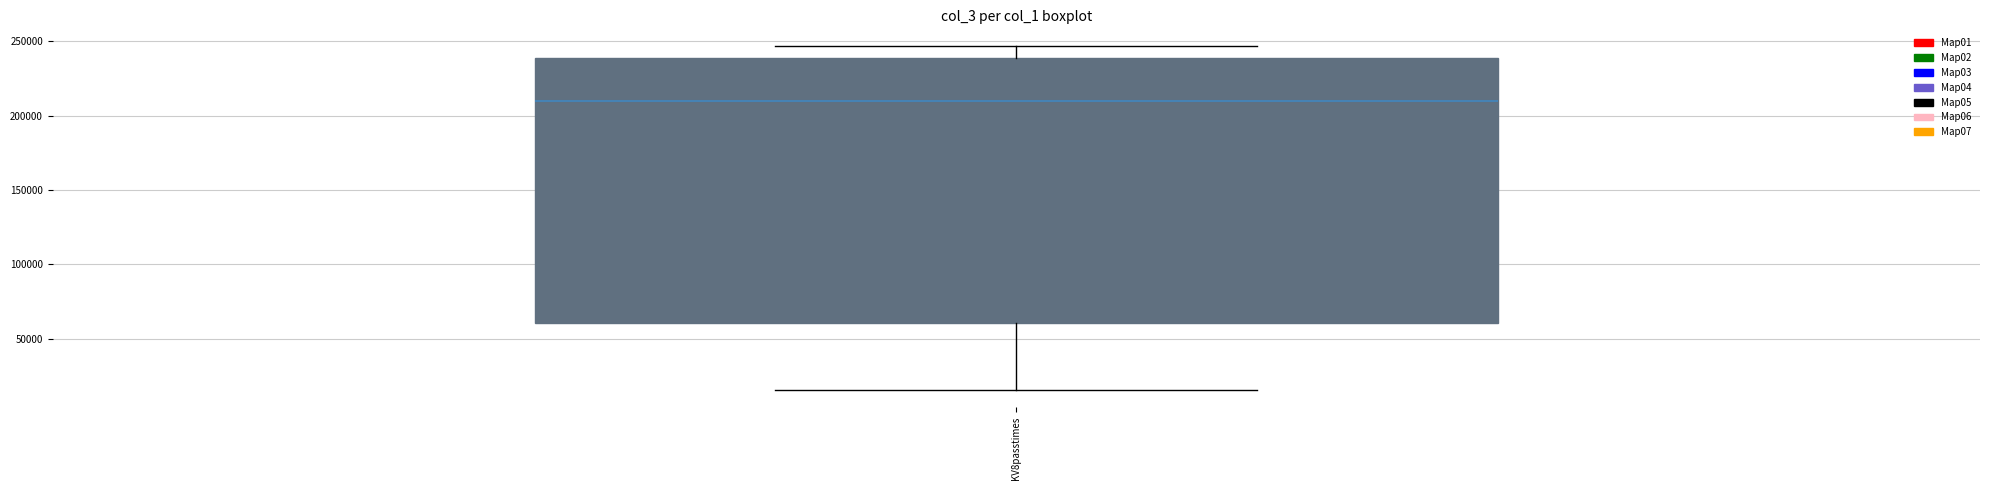

Transcribe this box plot: give where the median line is, the range the box spans, and where the two whiskers end, as read against the y-axis. The values are not printed on the chart, so give them approximately, as read against the axis.

median 210000, box 60000 to 240000, whiskers 15000 to 245000